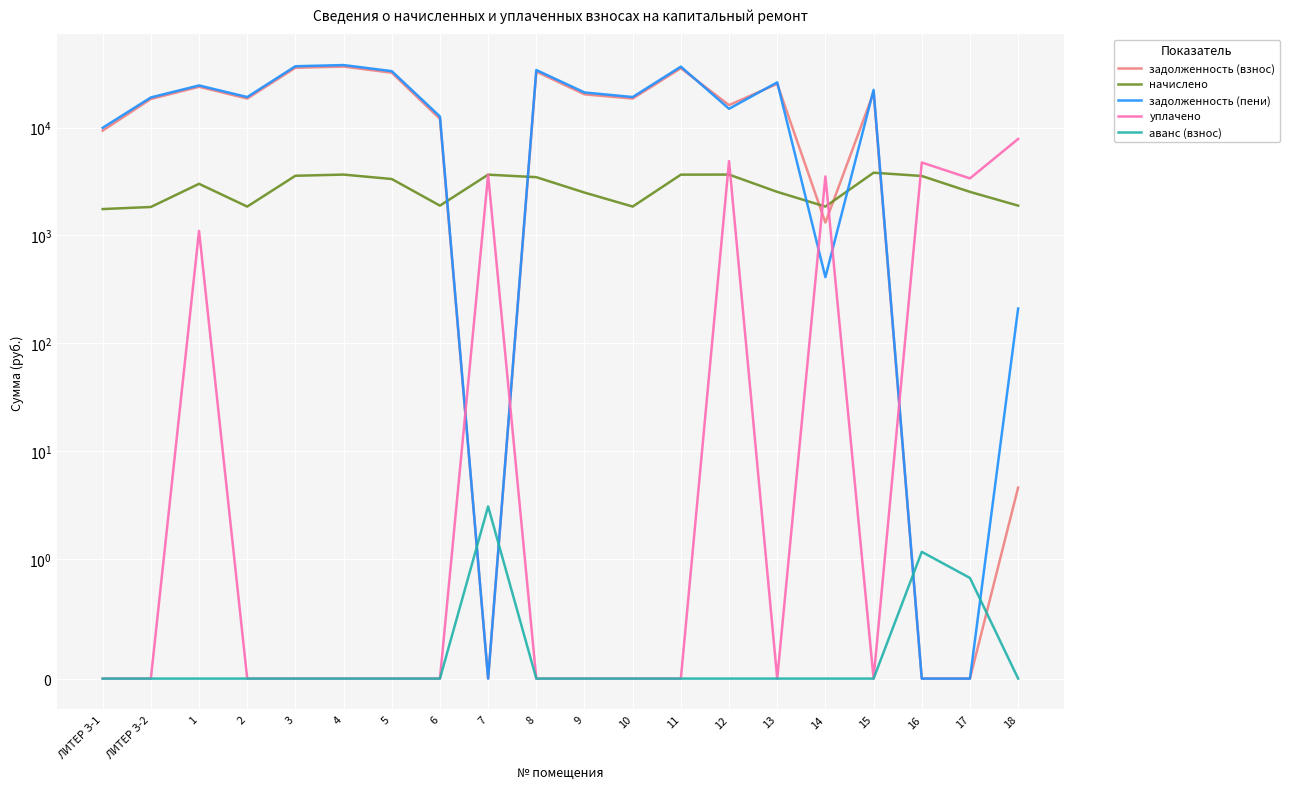

Between which two adjacent categories do аванс (взнос) and задолженность (взнос) first intersect?

6 and 7